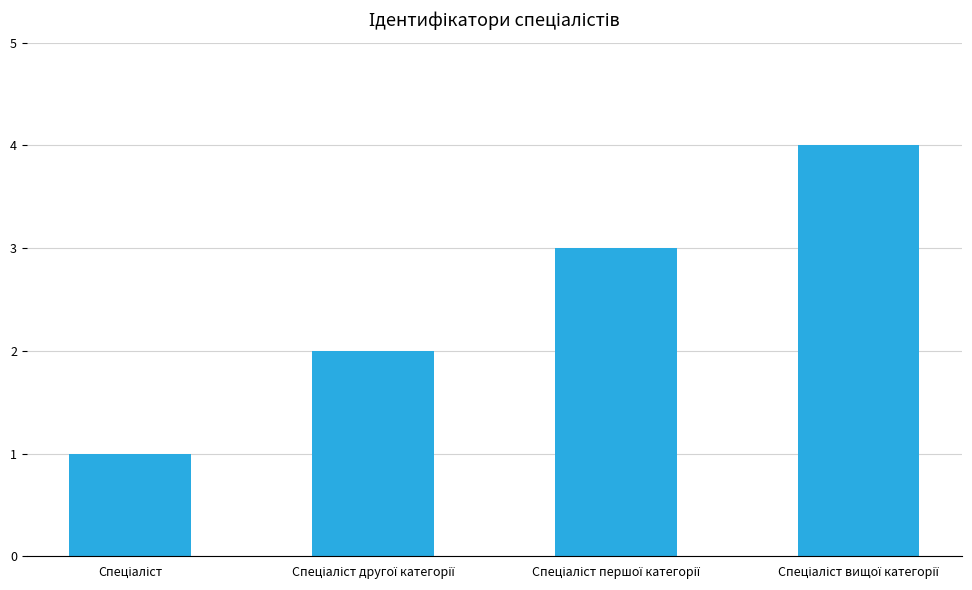

What is the difference between the maximum and minimum values?

3